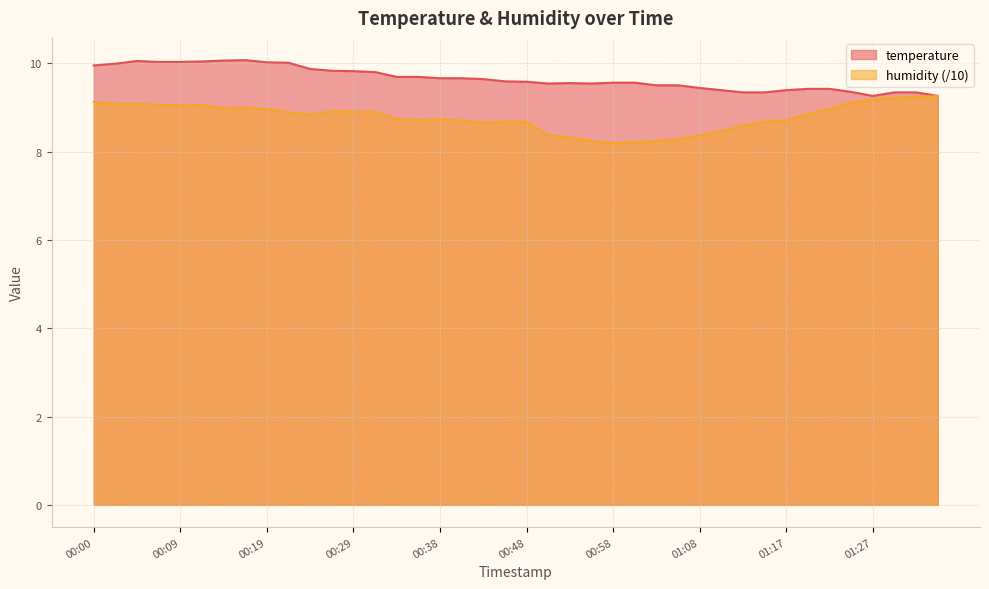

Reading right to left, extract all data points from this chart.

temperature: 9.3	9.3	9.3	9.3	9.3	9.4	9.4	9.4	9.3	9.3	9.4	9.4	9.5	9.5	9.6	9.6	9.5	9.6	9.5	9.6	9.6	9.6	9.7	9.7	9.7	9.7	9.8	9.8	9.8	9.9	10.0	10.0	10.1	10.1	10.0	10.0	10.0	10.1	10.0	9.9
humidity: 9.3	9.2	9.2	9.2	9.1	9.0	8.9	8.7	8.7	8.6	8.5	8.4	8.3	8.2	8.2	8.2	8.2	8.3	8.4	8.7	8.7	8.7	8.7	8.7	8.7	8.7	8.9	8.9	8.9	8.8	8.9	9.0	9.0	9.0	9.1	9.0	9.1	9.1	9.1	9.1